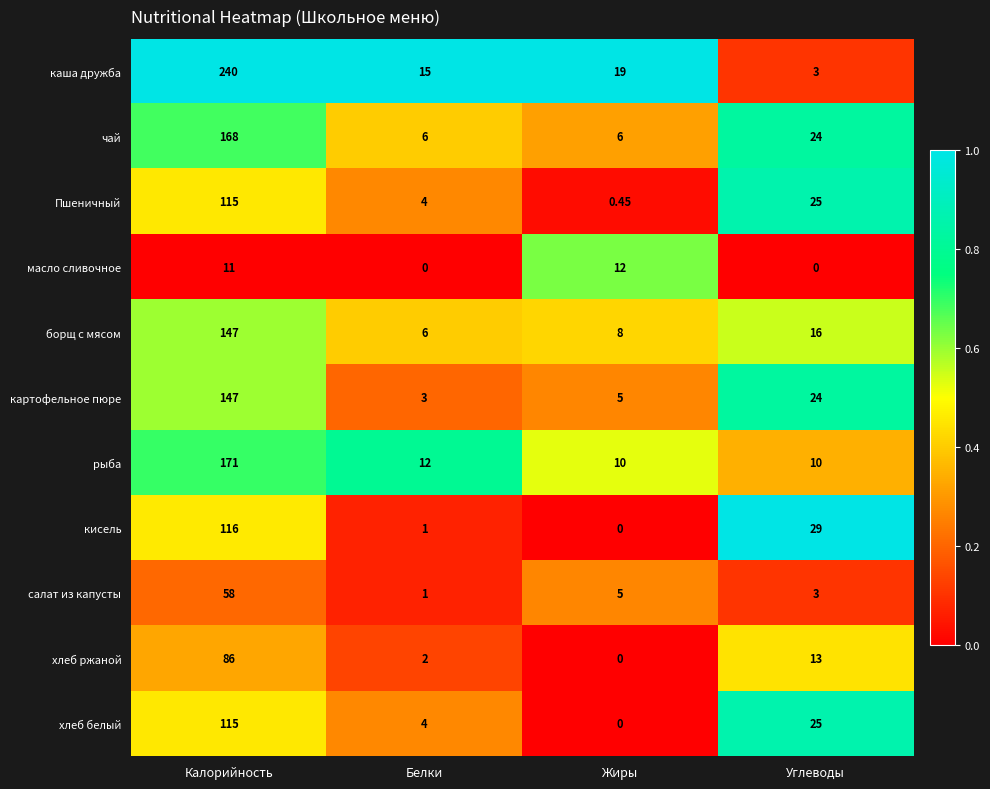

Which category has the highest value across all series?

Калорийность